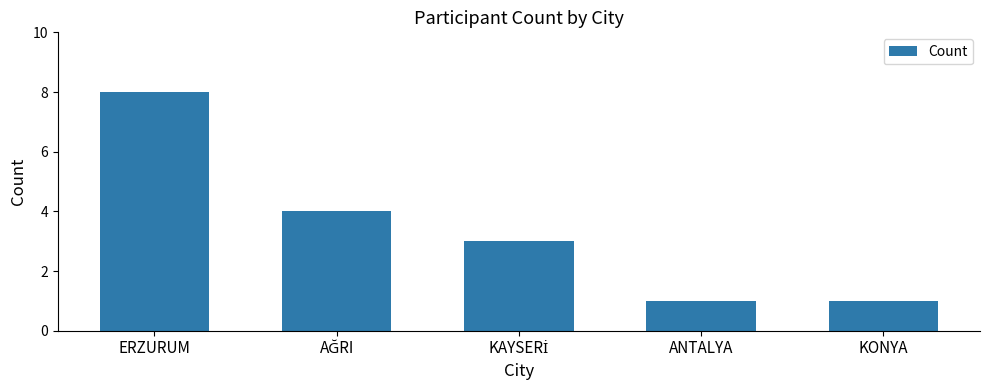

What is the difference between the second highest and second lowest values?

3